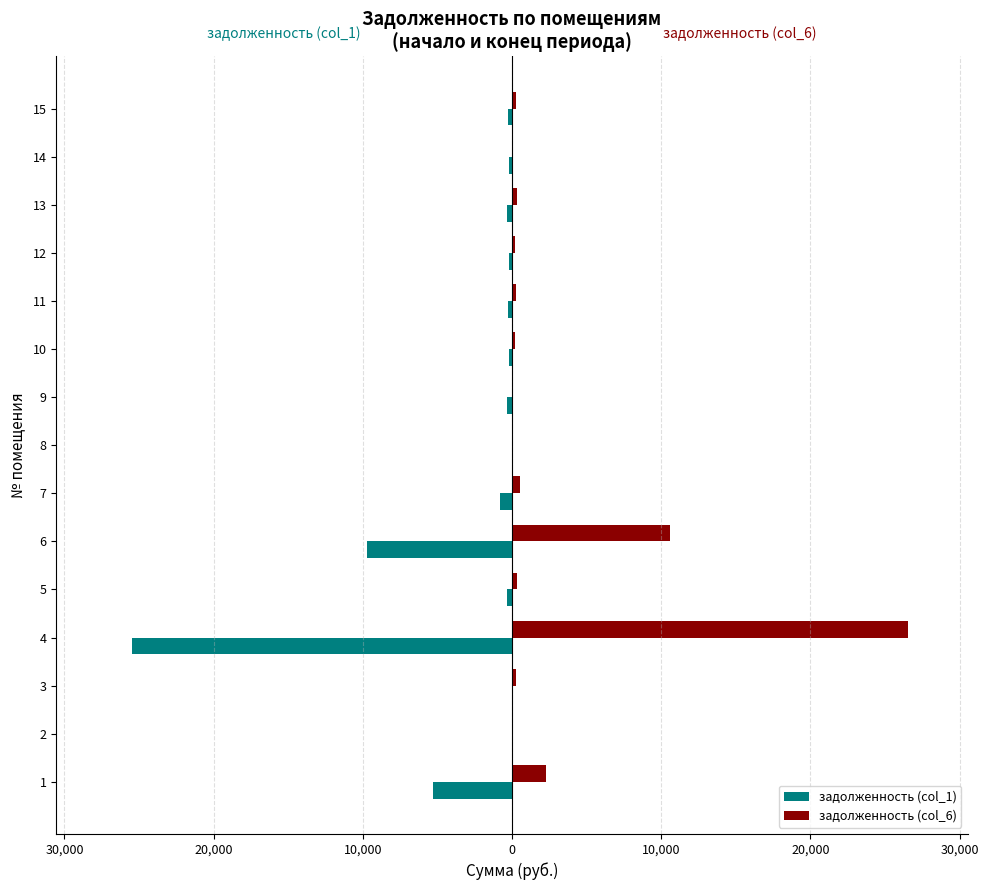

What are all the series names shown in the legend?

задолженность (col_1), задолженность (col_6)